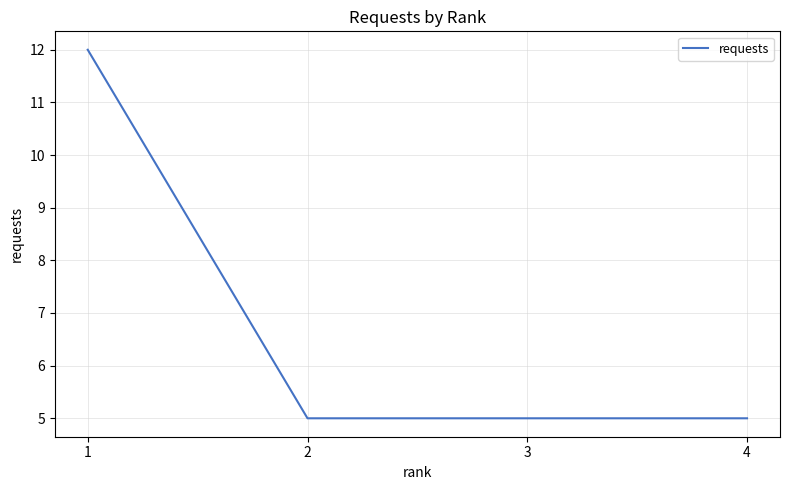

What is the smallest value displayed?

5